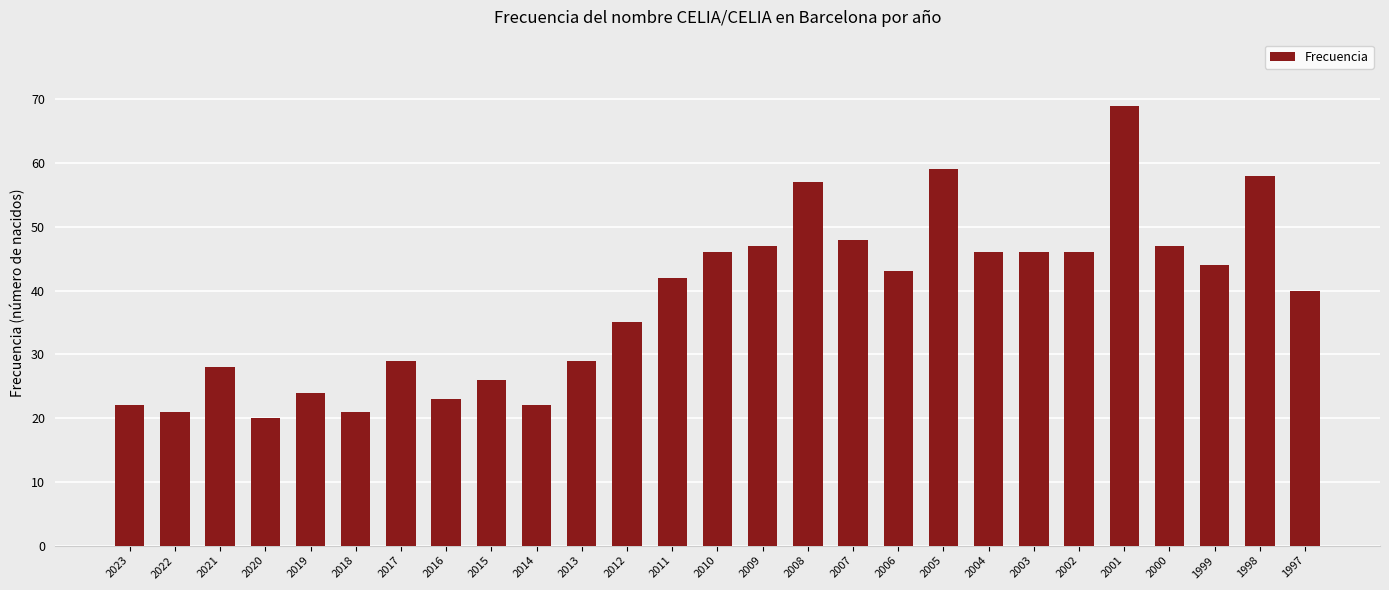

The value at 2009 is 23. True or false?

False